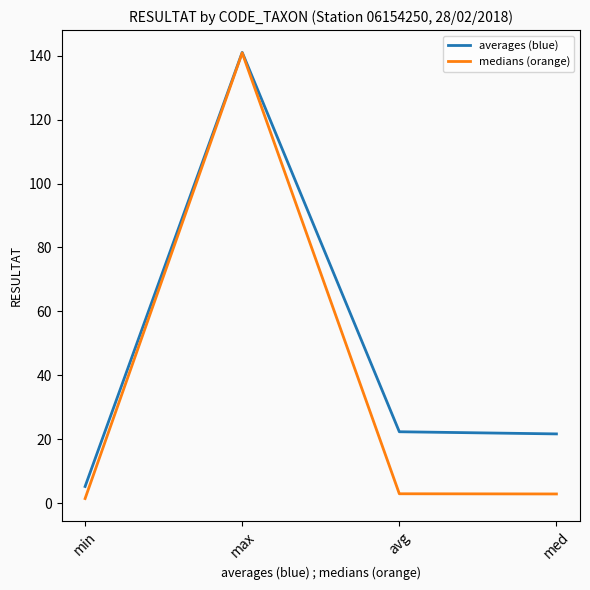

True or false: averages (blue) has a value of 5.3 at min.

True